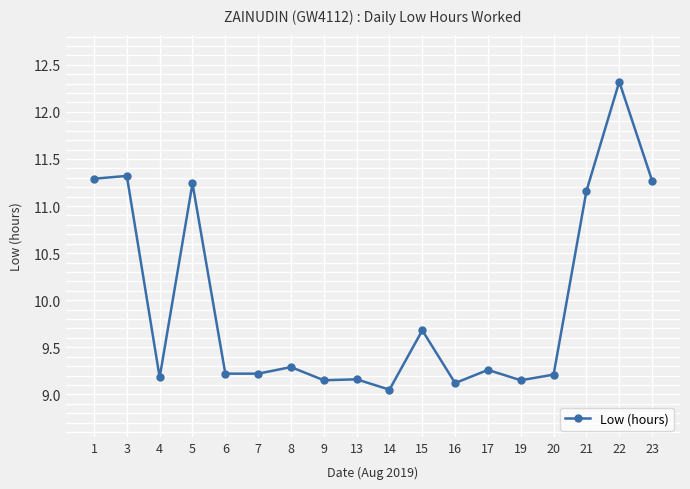

What is the approximate value at 3?

11.3